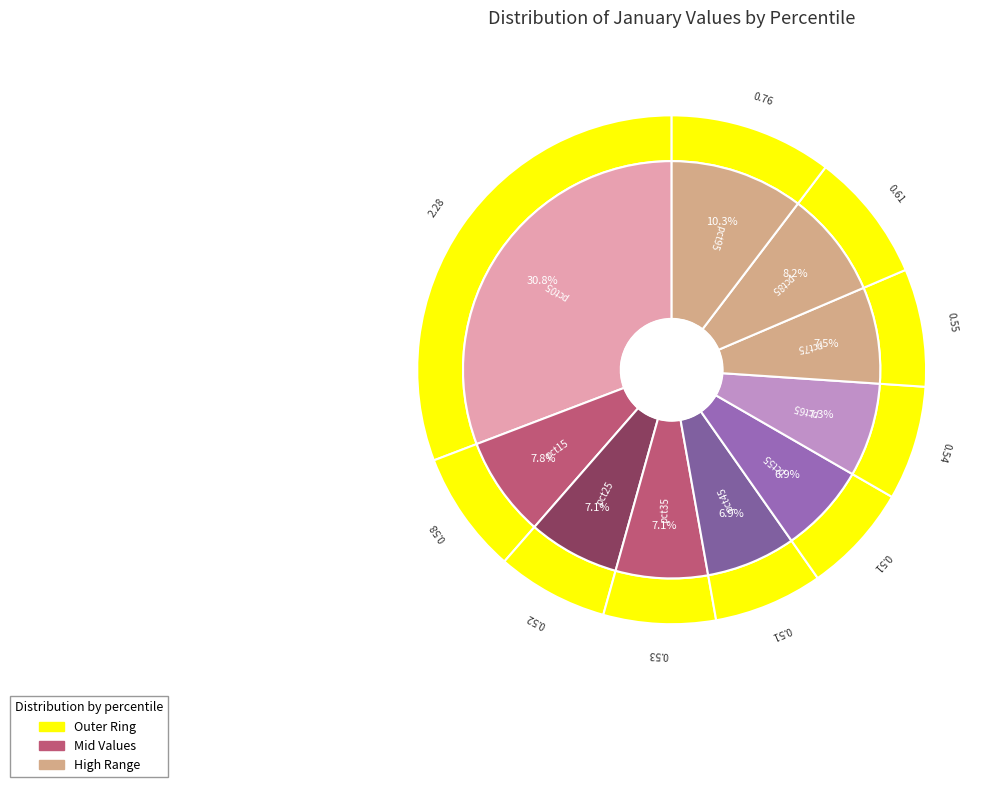

True or false: pct55 accounts for 7% of the total.

True